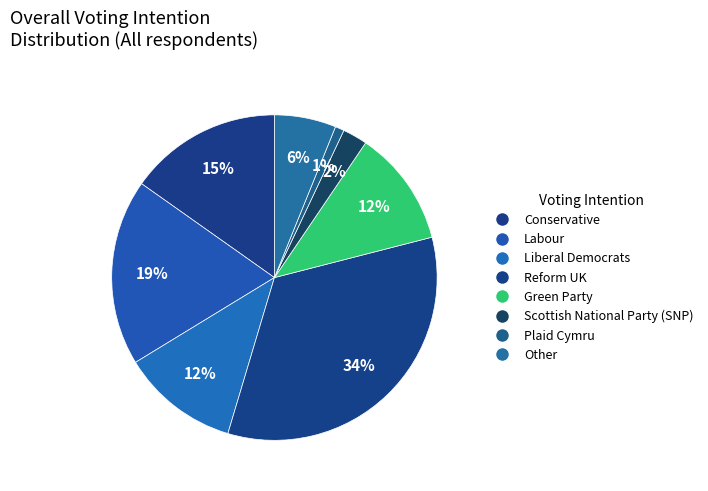

How many segments does this pie chart have?

8